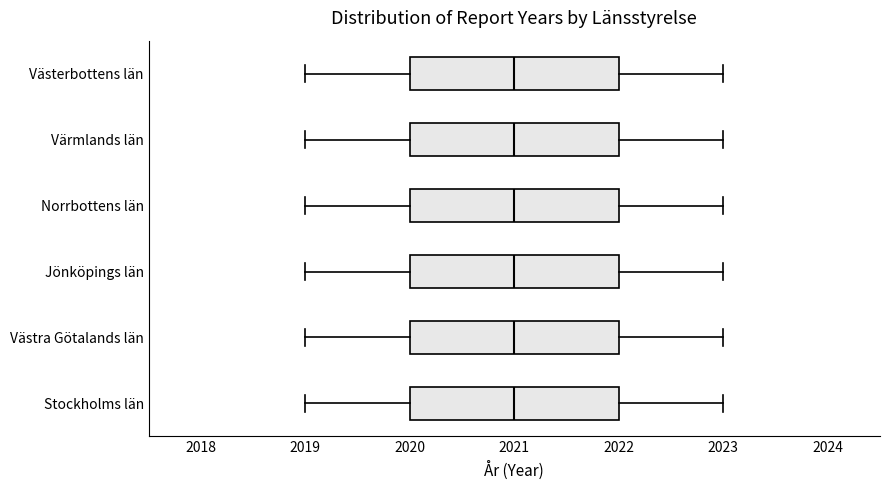

Reading bottom to top, transcribe this box plot: for each box, give where its median line is, the range the box spans, and where its two whiskers end, as read against the x-axis. The values are not printed on the chart, so give them approximately, as read against the axis.

Stockholms län: median 2021, box 2020 to 2022, whiskers 2019 to 2023
Västra Götalands län: median 2021, box 2020 to 2022, whiskers 2019 to 2023
Jönköpings län: median 2021, box 2020 to 2022, whiskers 2019 to 2023
Norrbottens län: median 2021, box 2020 to 2022, whiskers 2019 to 2023
Värmlands län: median 2021, box 2020 to 2022, whiskers 2019 to 2023
Västerbottens län: median 2021, box 2020 to 2022, whiskers 2019 to 2023